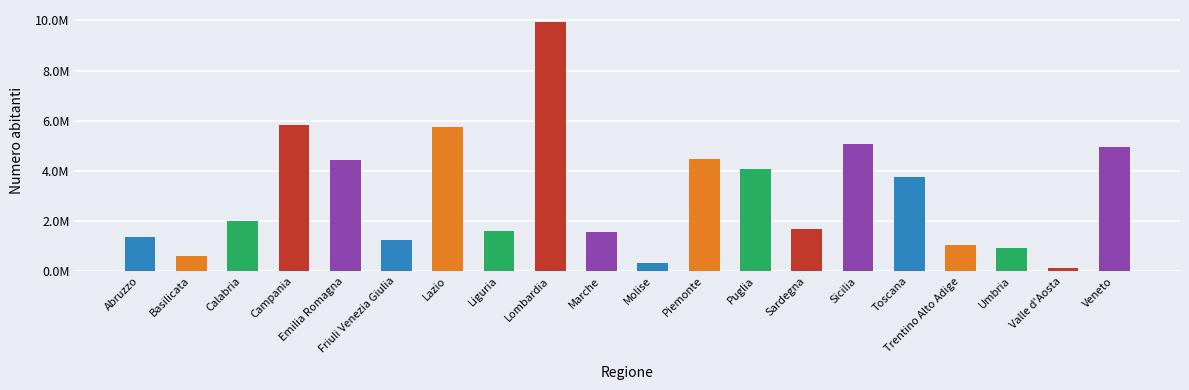

List the labels in order of value, smallest first.

Valle d'Aosta, Molise, Basilicata, Umbria, Trentino Alto Adige, Friuli Venezia Giulia, Abruzzo, Marche, Liguria, Sardegna, Calabria, Toscana, Puglia, Emilia Romagna, Piemonte, Veneto, Sicilia, Lazio, Campania, Lombardia